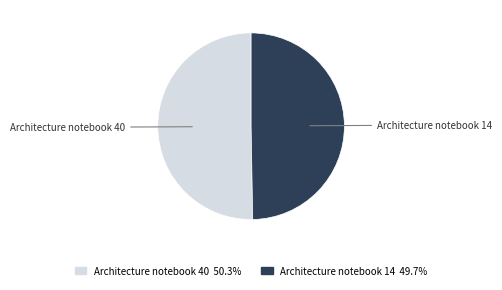

Do Architecture notebook 40 and Architecture notebook 14 together represent more than half of the pie?

Yes